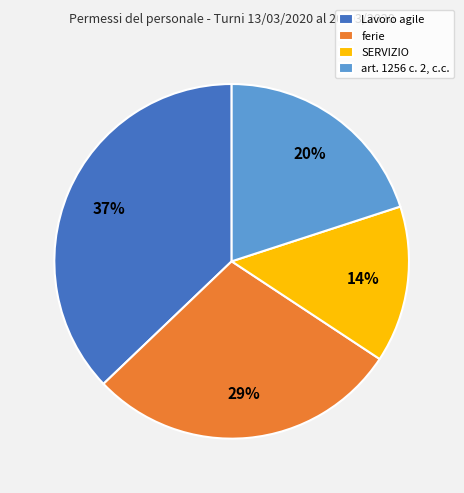

Which category has the biggest portion of the pie?

Lavoro agile